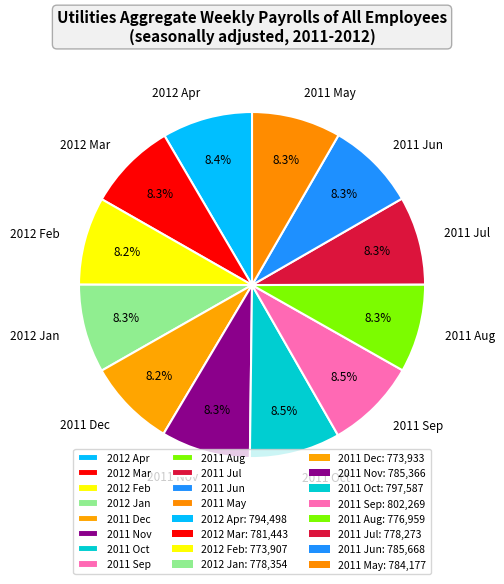

What is the ratio of the value at 2011 Jul to the value at 2011 Aug?

1.0